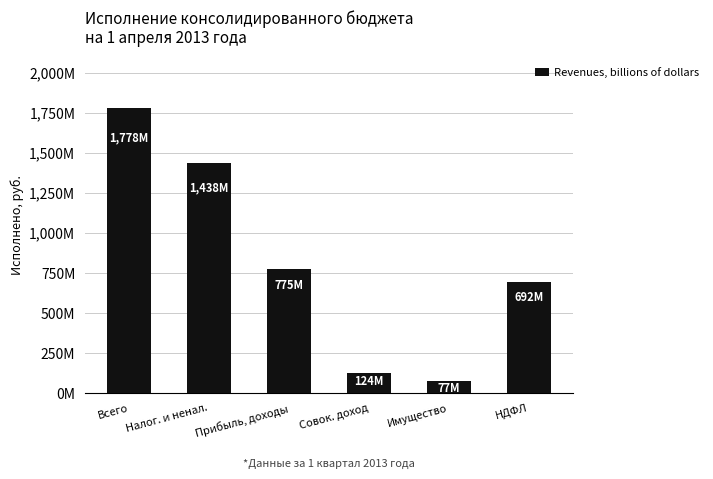

Are the bars horizontal?

No